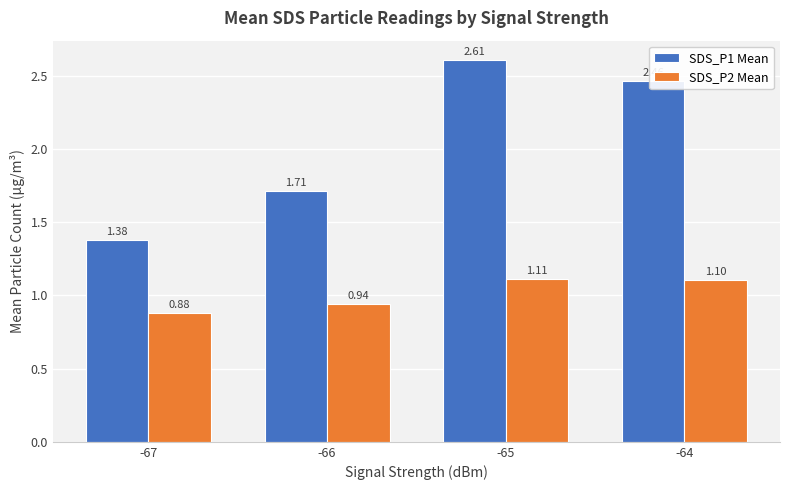

What is the difference between the highest and lowest values at -66?

0.8